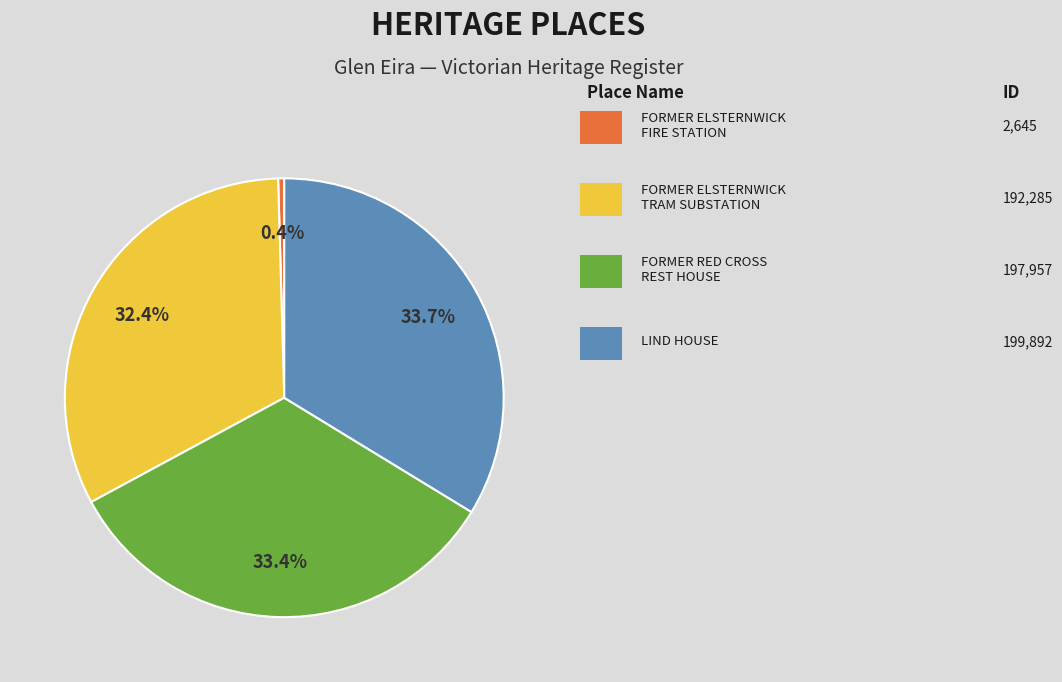

How many slices are in this pie chart?

4